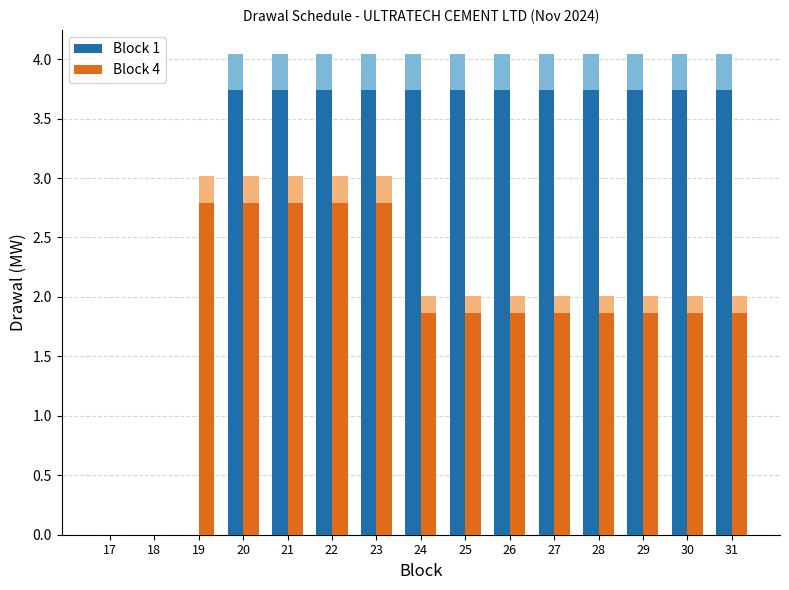

What is the difference between the maximum and minimum values in the Block 4 series?

2.8